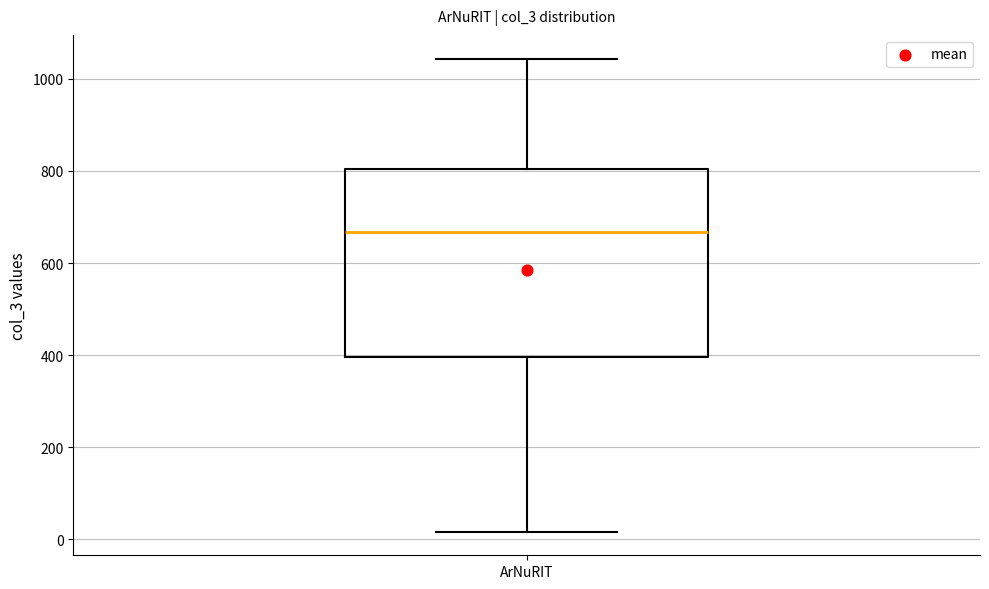

Where does the lower whisker of the box for ArNuRIT end on the y-axis? The values are not printed on the chart, so give them approximately, as read against the axis.

20